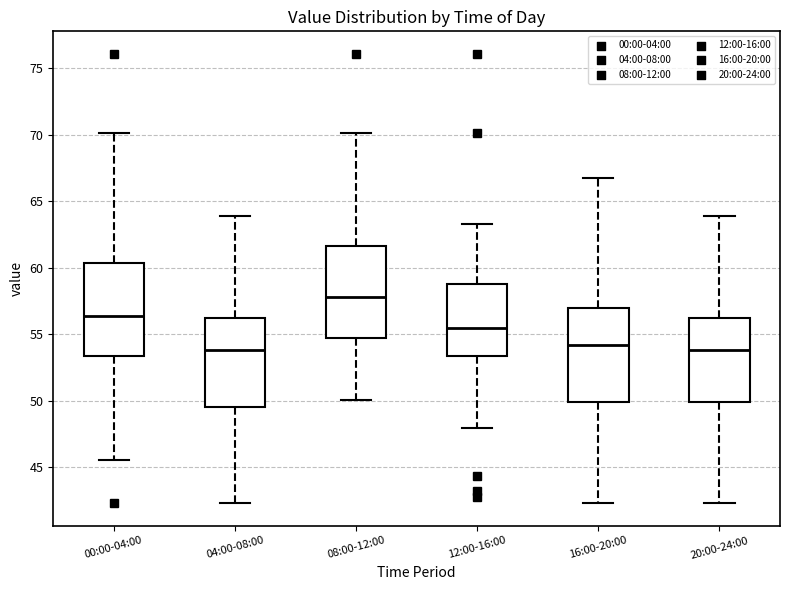

Reading left to right, transcribe this box plot: for each box, give where its median line is, the range the box spans, and where its two whiskers end, as read against the y-axis. The values are not printed on the chart, so give them approximately, as read against the axis.

00:00-04:00: median 56.5, box 53.5 to 60.5, whiskers 45.5 to 70.0
04:00-08:00: median 54.0, box 49.5 to 56.0, whiskers 42.5 to 64.0
08:00-12:00: median 58.0, box 54.5 to 61.5, whiskers 50.0 to 70.0
12:00-16:00: median 55.5, box 53.5 to 58.5, whiskers 48.0 to 63.5
16:00-20:00: median 54.0, box 50.0 to 57.0, whiskers 42.5 to 66.5
20:00-24:00: median 54.0, box 50.0 to 56.0, whiskers 42.5 to 64.0